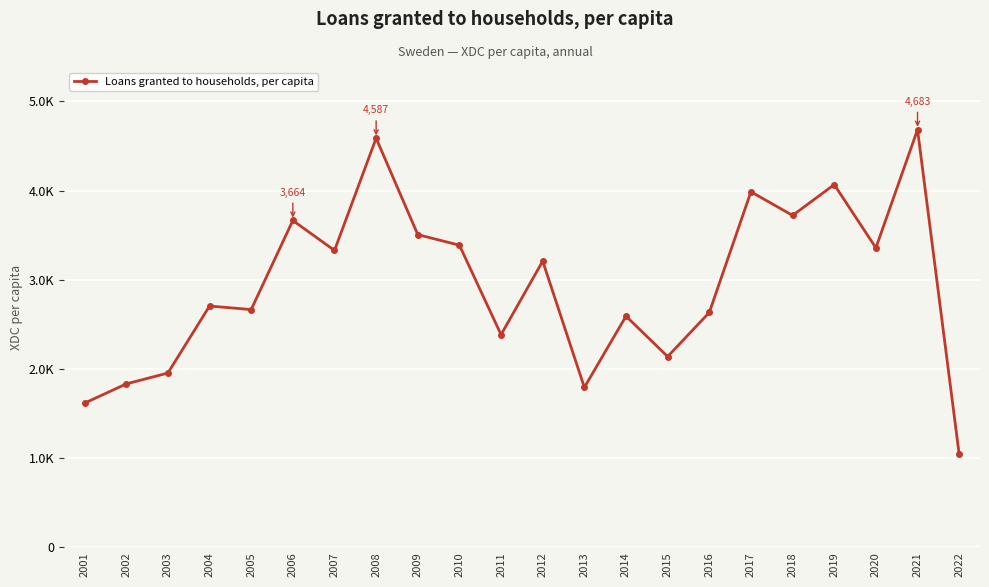

Is this an area chart (filled region under the line)?

No